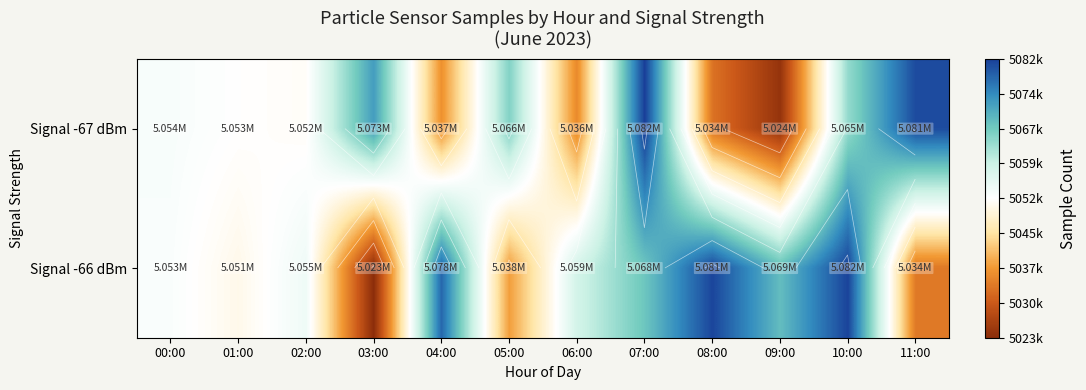

Between 07:00 and 06:00, which is larger?

07:00